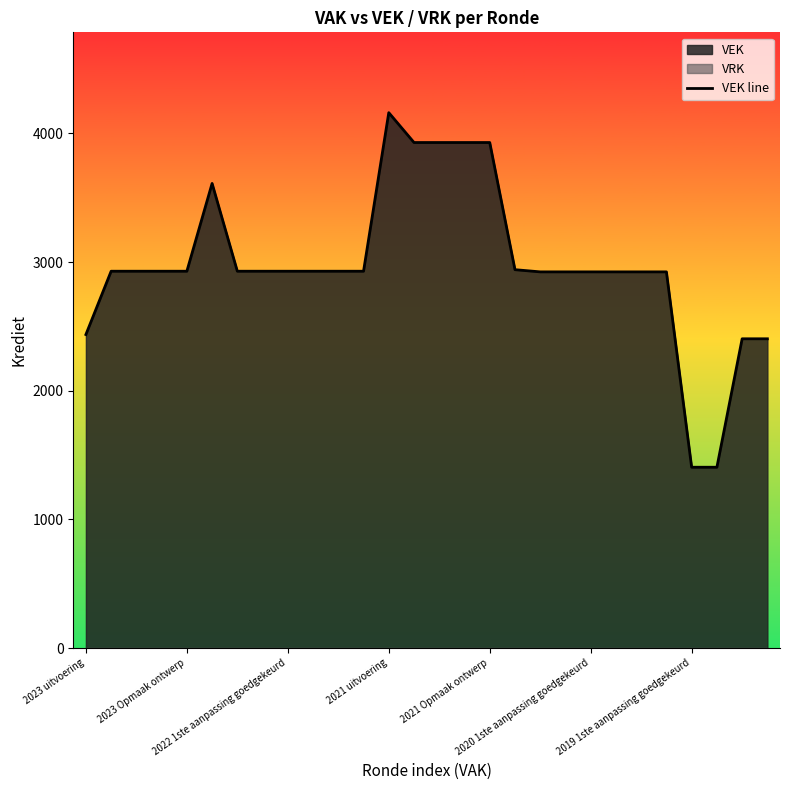

What is the ratio of the value at 26 to the value at 11?

0.8